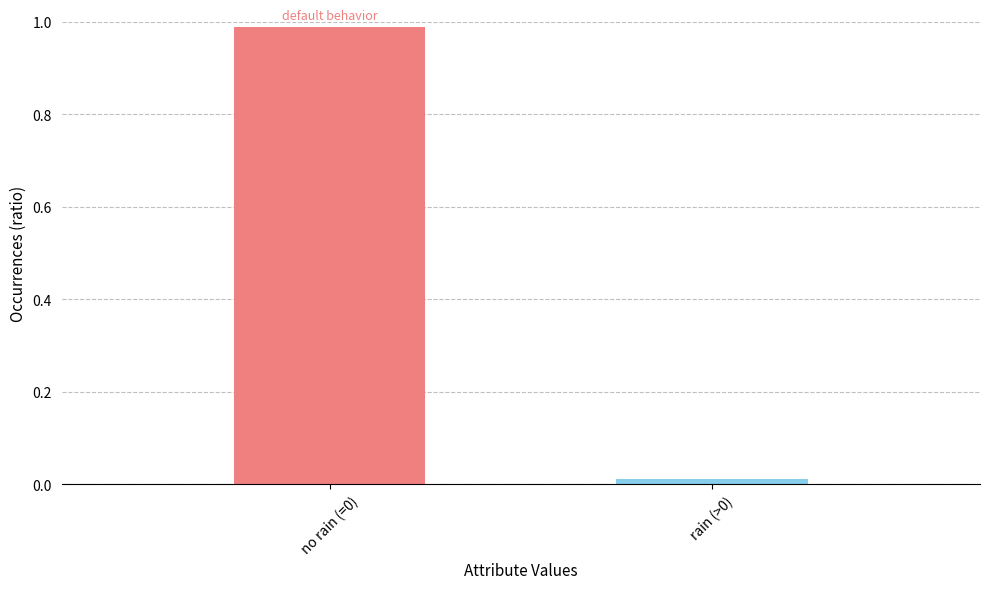

Which label corresponds to the largest value in the chart?

no rain (=0)